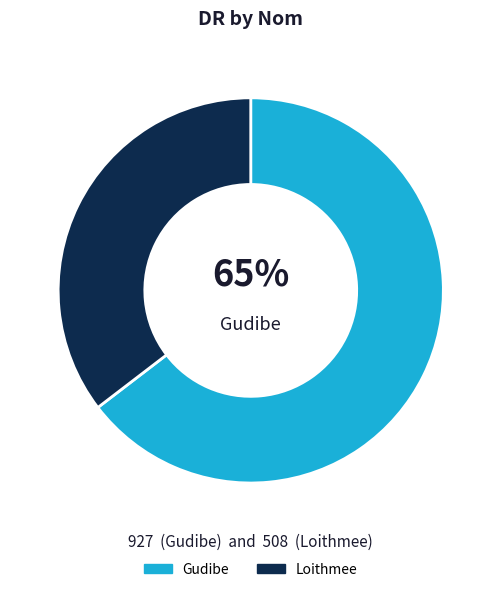

Between Gudibe and Loithmee, which is larger?

Gudibe